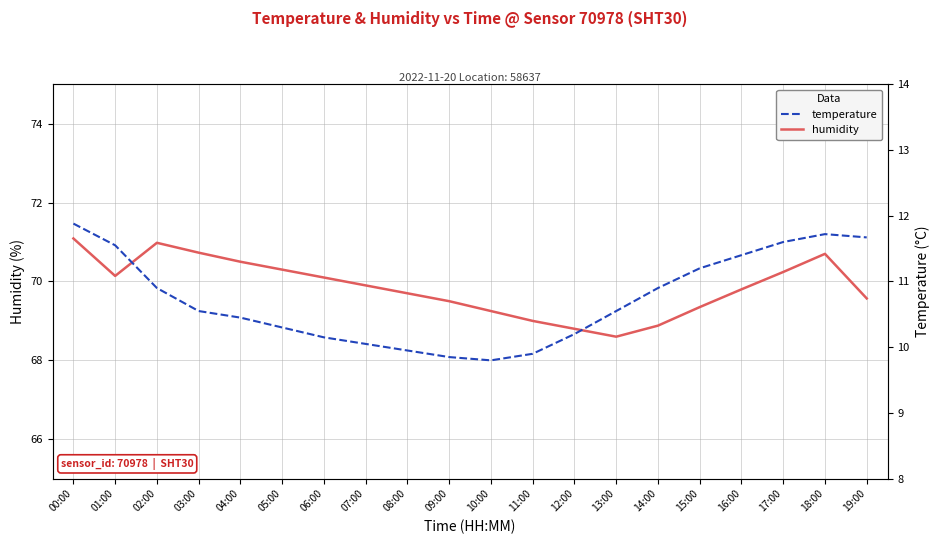

Is this an area chart (filled region under the line)?

No